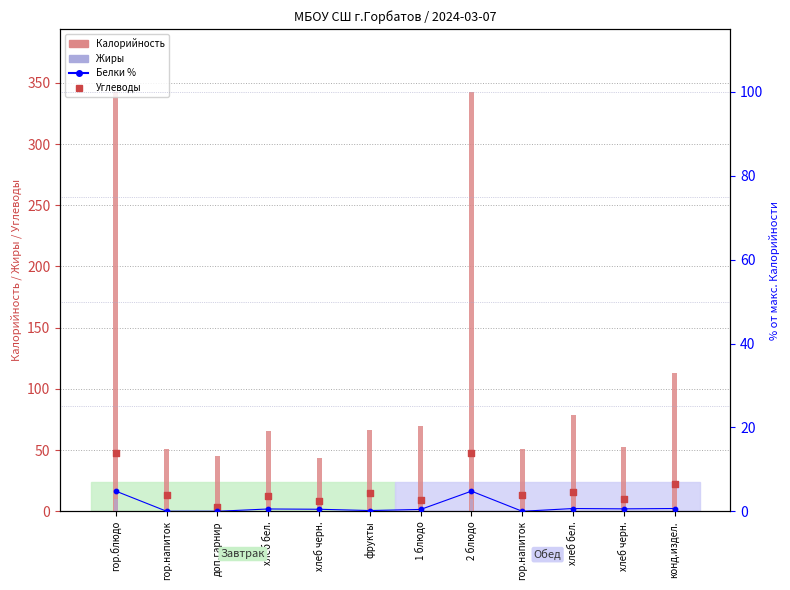

Which series has the largest Y range (max minus min)?

Калорийность